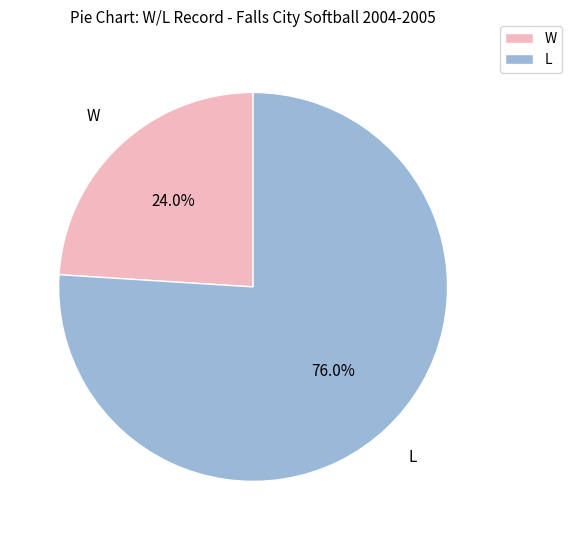

What is the smallest slice in the pie chart?

W